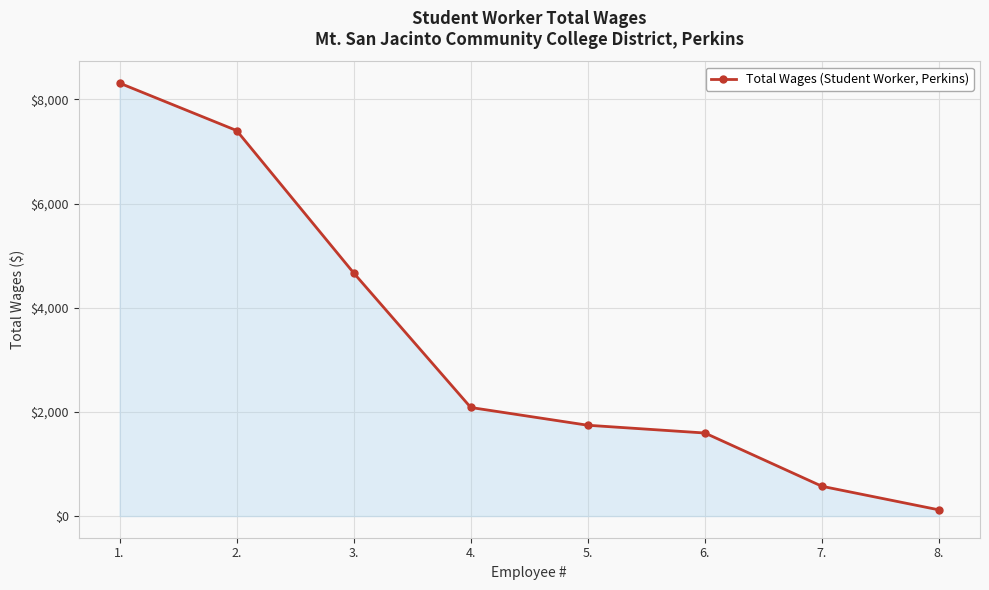

Reading left to right, extract all data points from this chart.

1.=8314	2.=7403	3.=4668	4.=2085	5.=1744	6.=1595	7.=572	8.=119